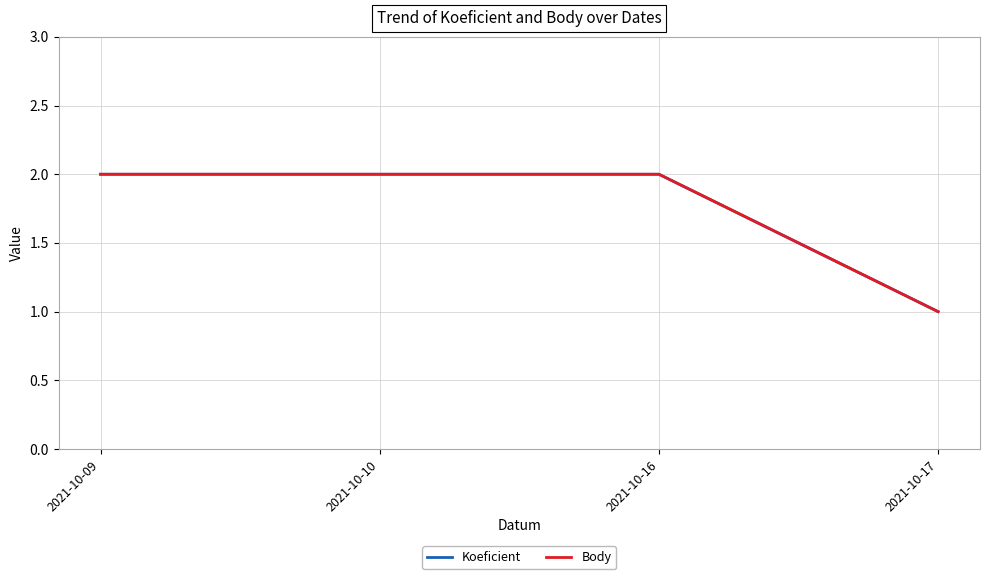

Reading left to right, transcribe all the data shown in this chart.

Koeficient: 2021-10-09=2	2021-10-10=2	2021-10-16=2	2021-10-17=1
Body: 2021-10-09=2	2021-10-10=2	2021-10-16=2	2021-10-17=1